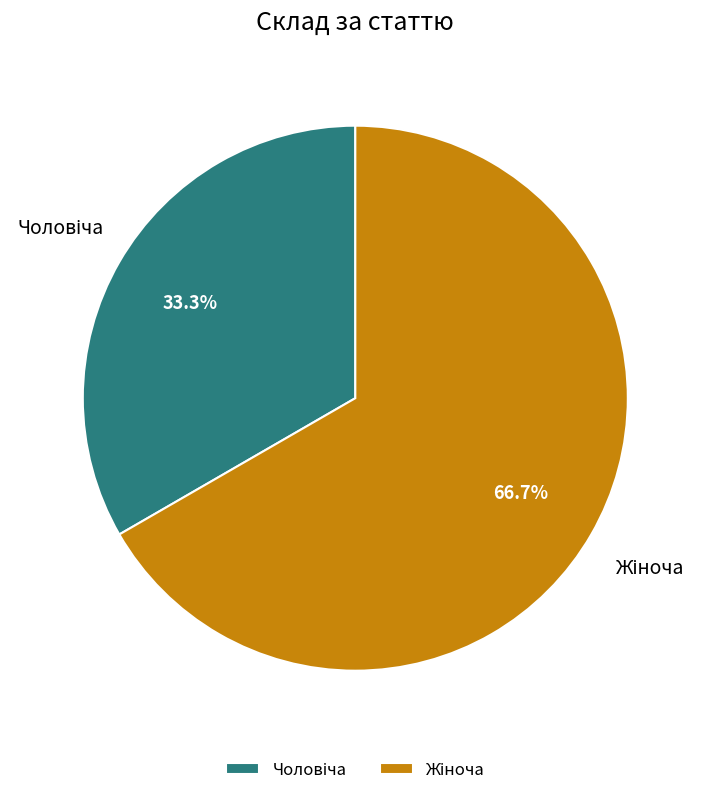

Is there any slice that represents more than half of the pie?

Yes